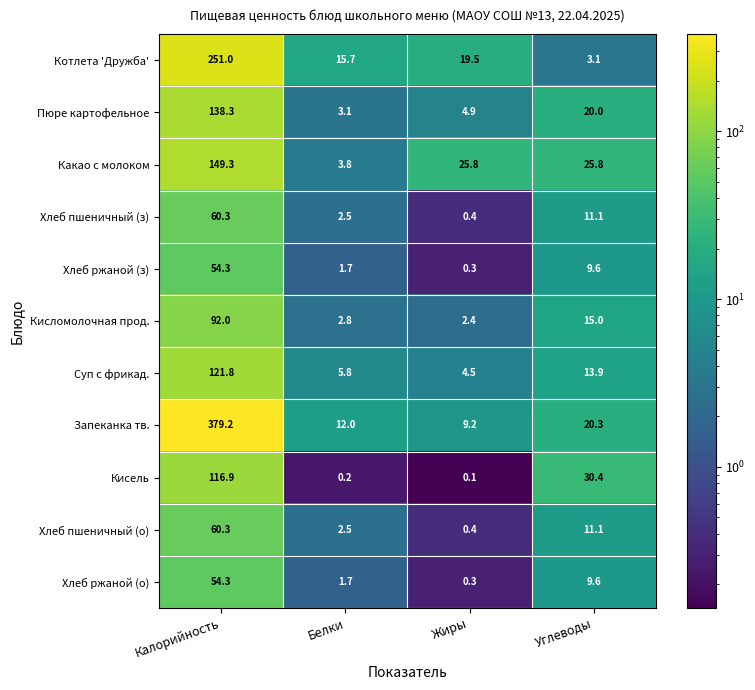

List the labels in order of Котлета 'Дружба' value, largest first.

Калорийность, Жиры, Белки, Углеводы